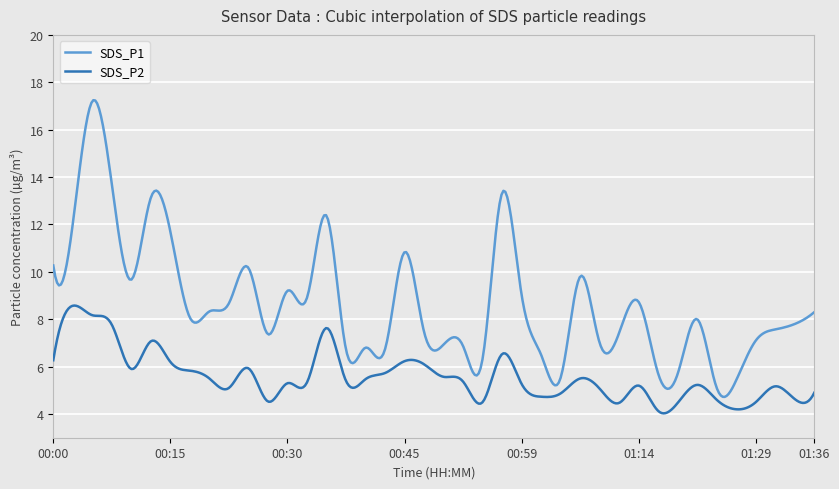

What is the lowest value of the SDS_P2 series?

4.0